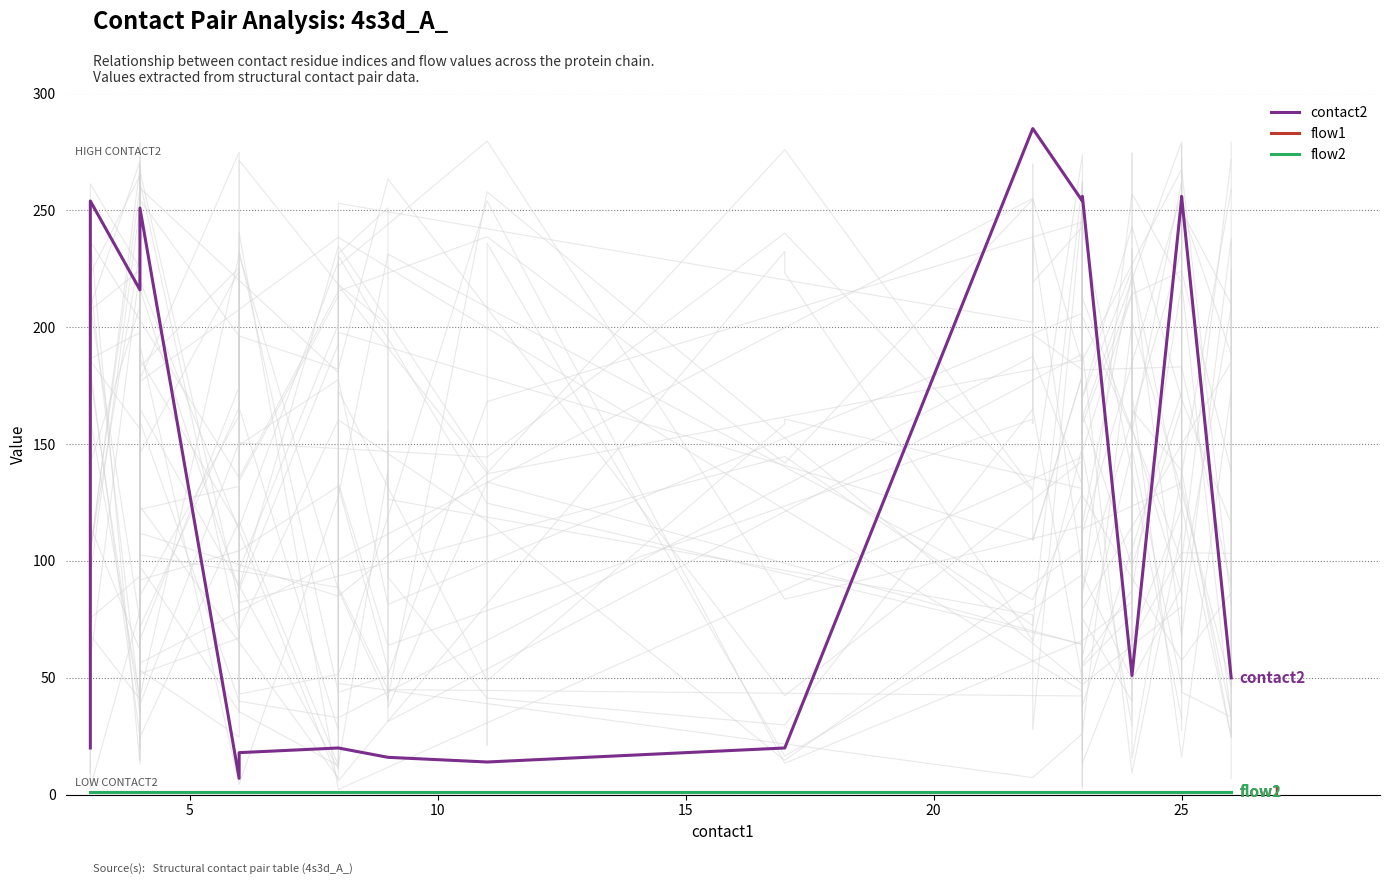

True or false: flow1 and contact2 cross at least once.

False